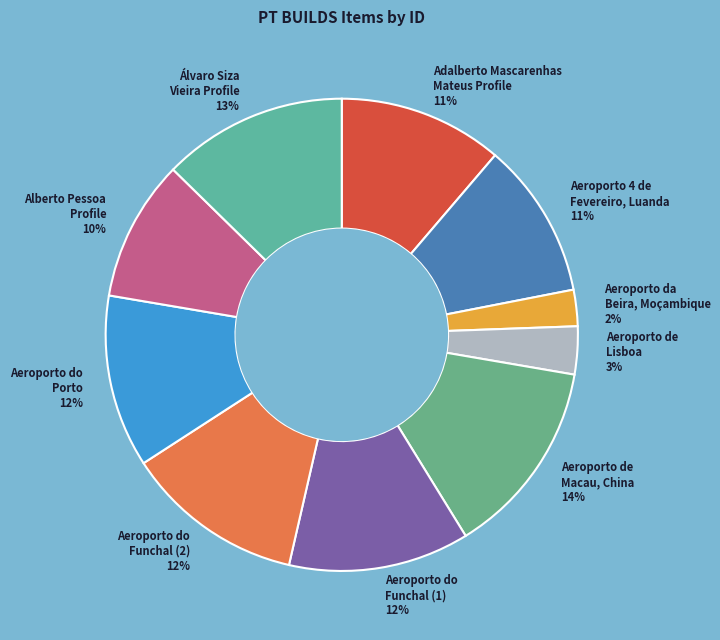

Between Aeroporto do Funchal (2) 12% and Aeroporto de Lisboa 3%, which is larger?

Aeroporto do Funchal (2) 12%